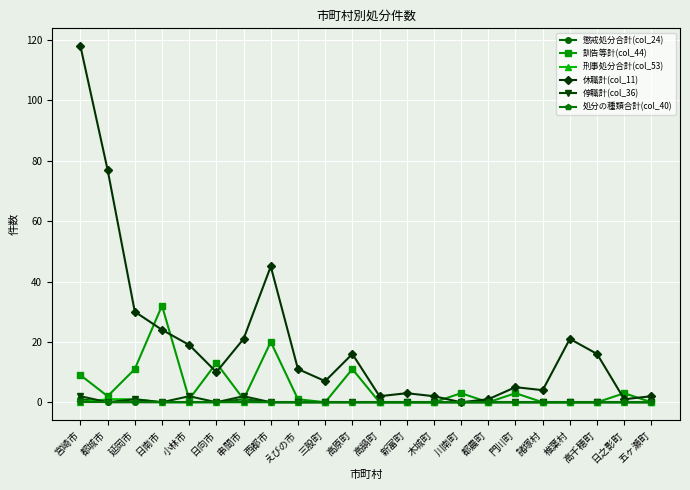

At which category does the chart reach its peak across all series?

宮崎市